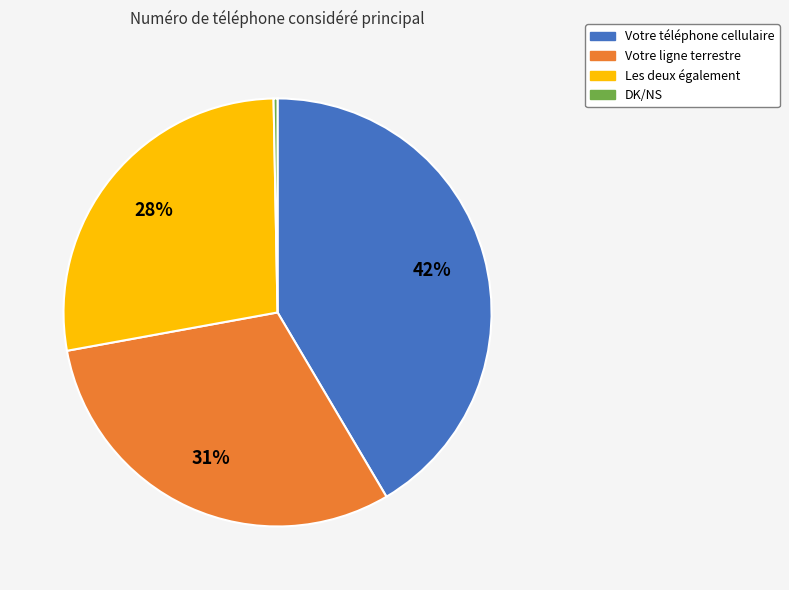

Do Votre téléphone cellulaire and Les deux également together represent more than half of the pie?

Yes